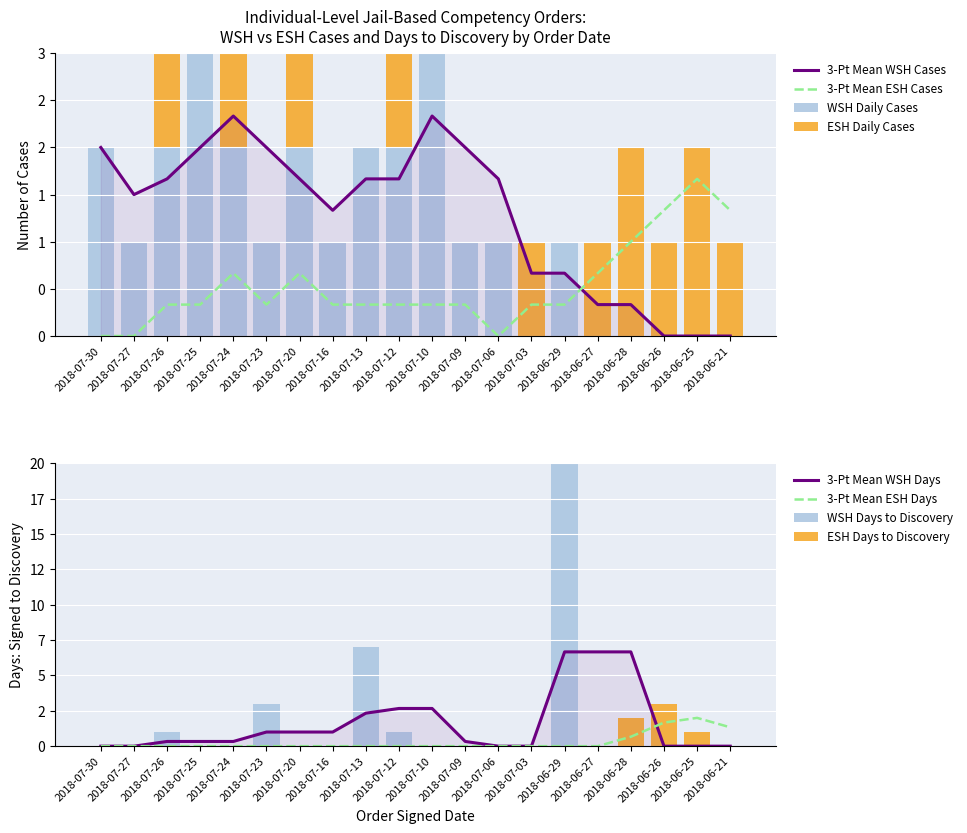

What is the difference between the second highest and second lowest values in the ESH Cases series?

2